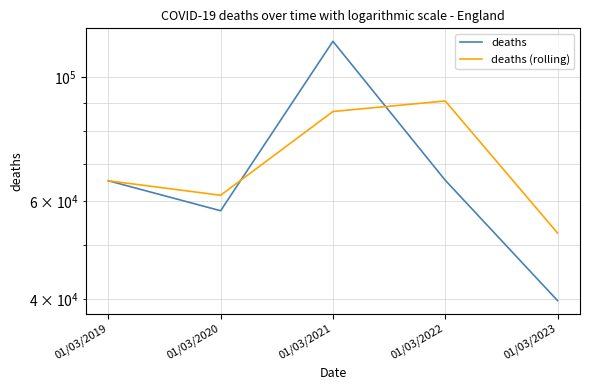

Which series ends up on top after the final intersection of deaths (rolling) and deaths?

deaths (rolling)